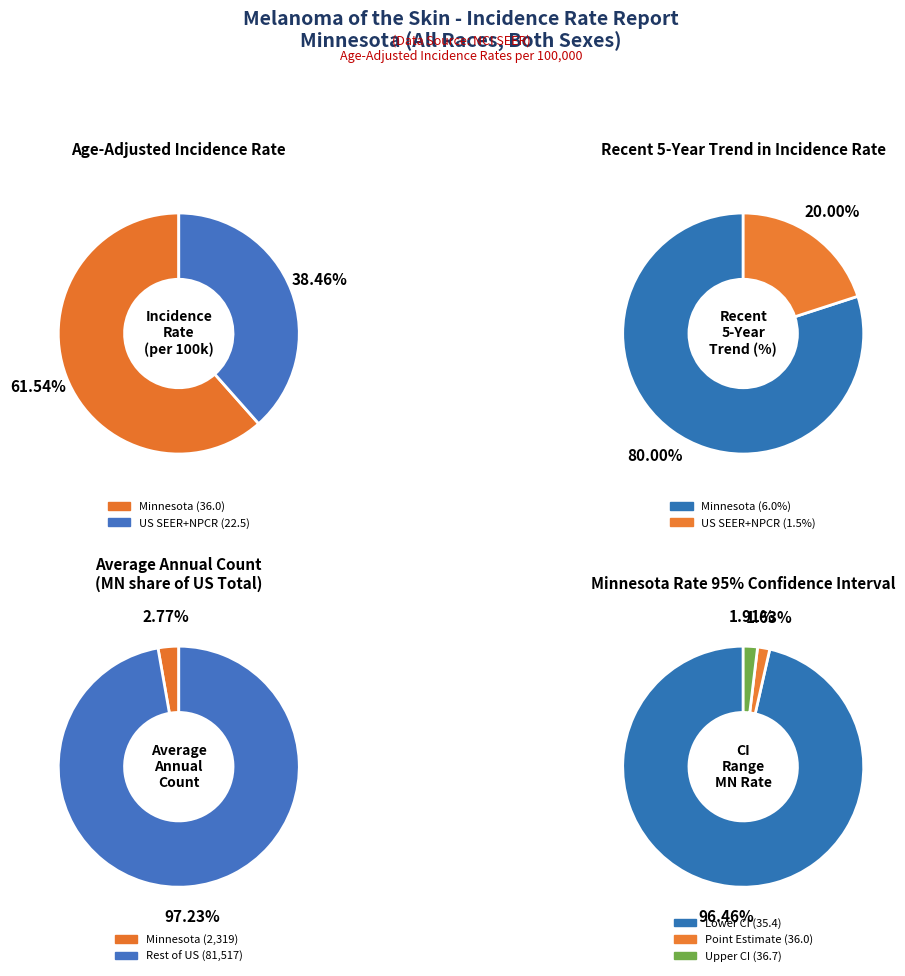

Is there a majority slice in this chart?

Yes